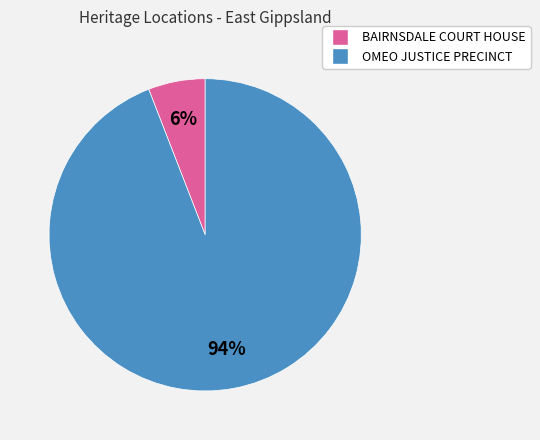

Is it true that OMEO JUSTICE PRECINCT is 94% of the pie?

True